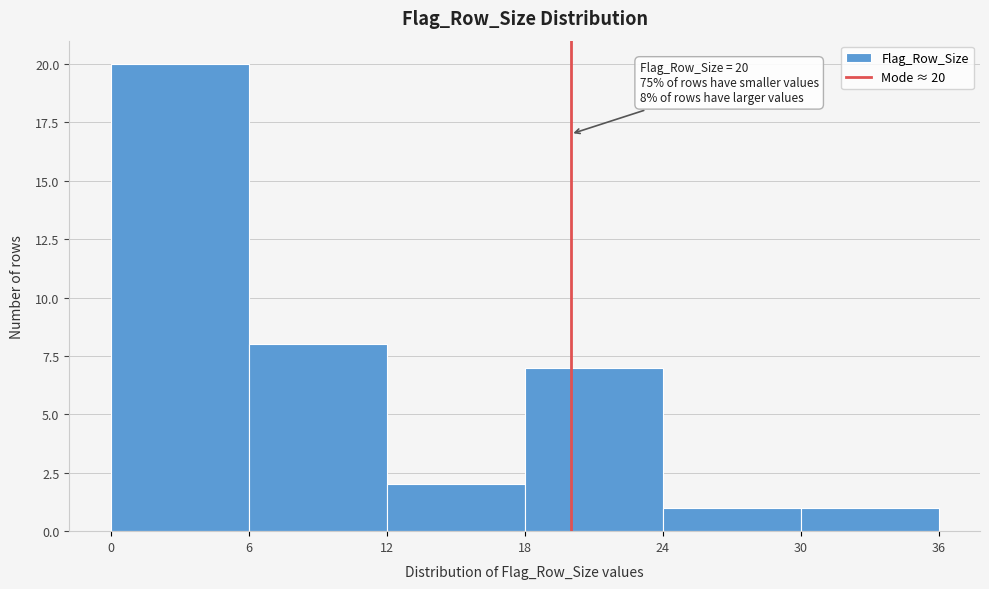

Which range on the x-axis has the tallest bar?

0 to 6